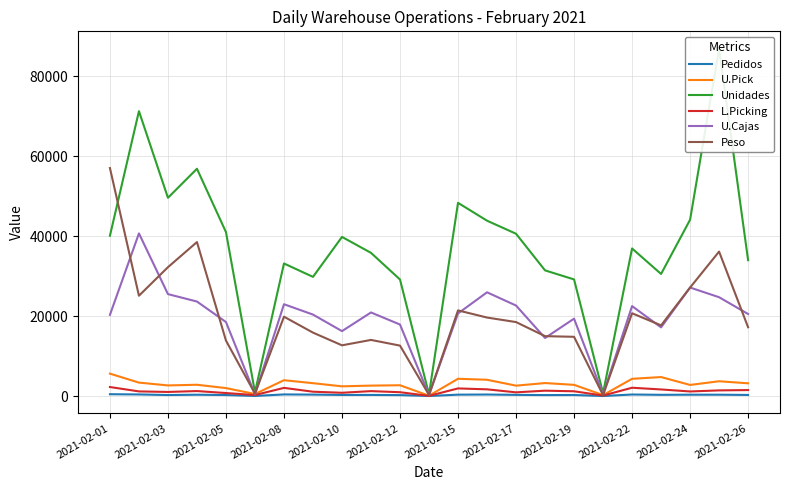

Is the value of Peso at 2021-02-15 greater than the value of U.Pick at 2021-02-12?

Yes